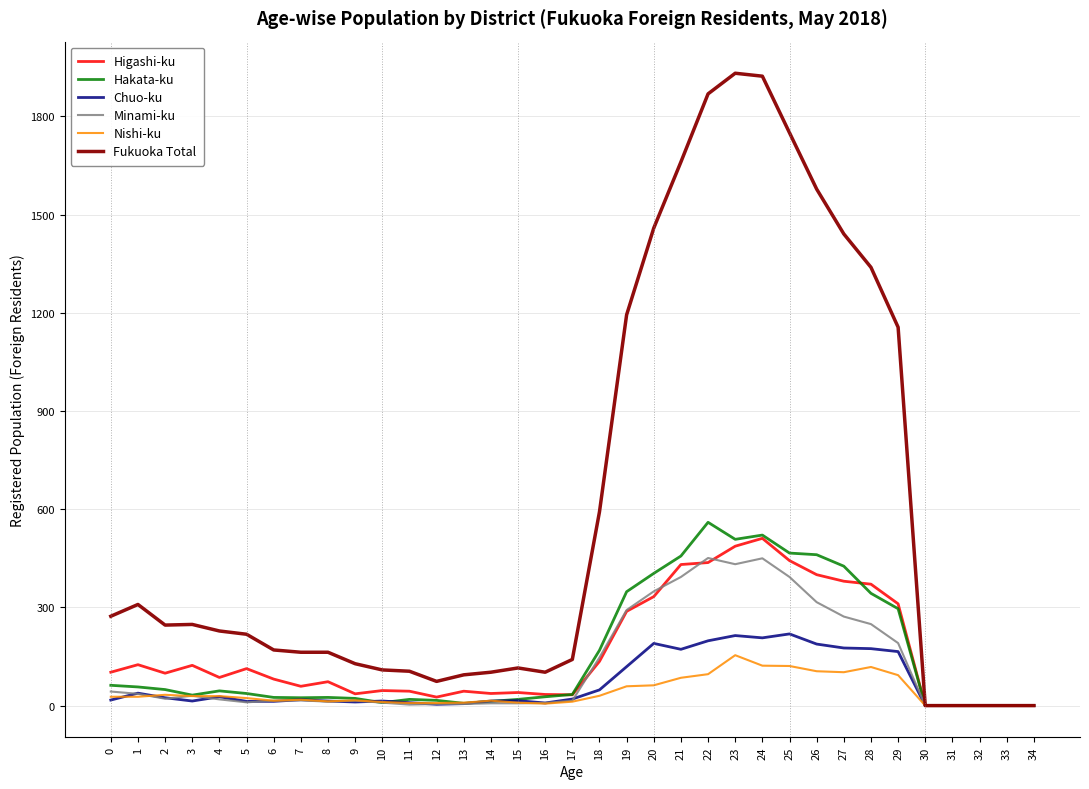

What is the difference between the maximum and minimum values in the Nishi-ku series?

154